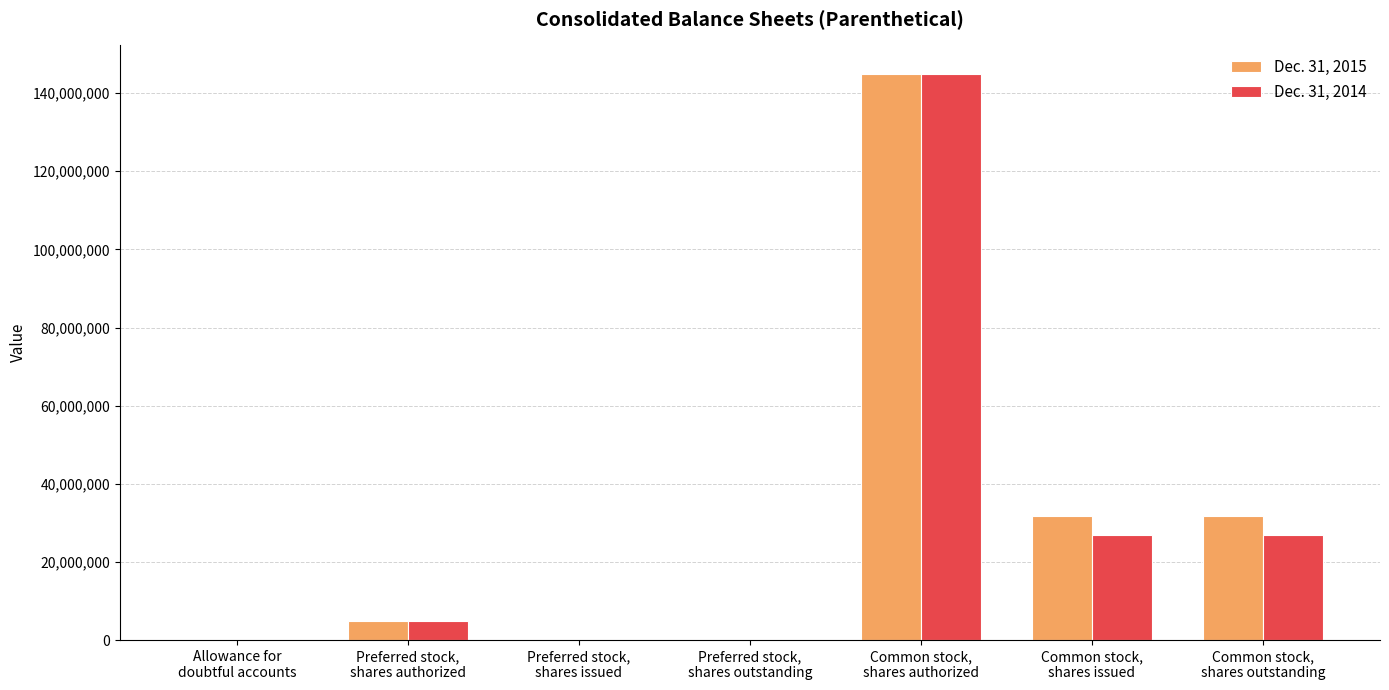

What is the sum of the Dec. 31, 2015 values at Common stock,
shares authorized and Preferred stock,
shares outstanding?

145000000